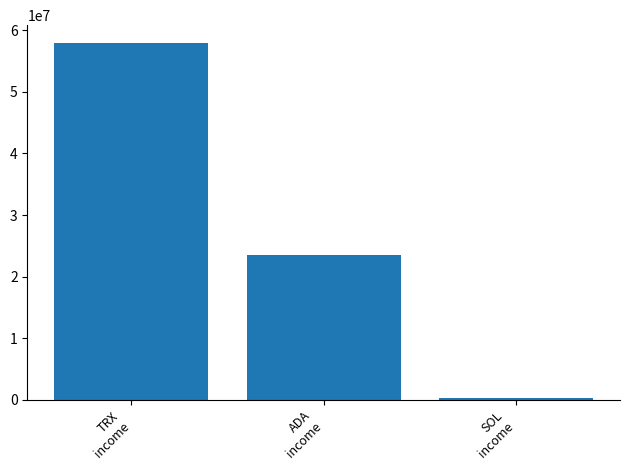

What is the sum of the values at ADA
income and TRX
income?

81507749.5